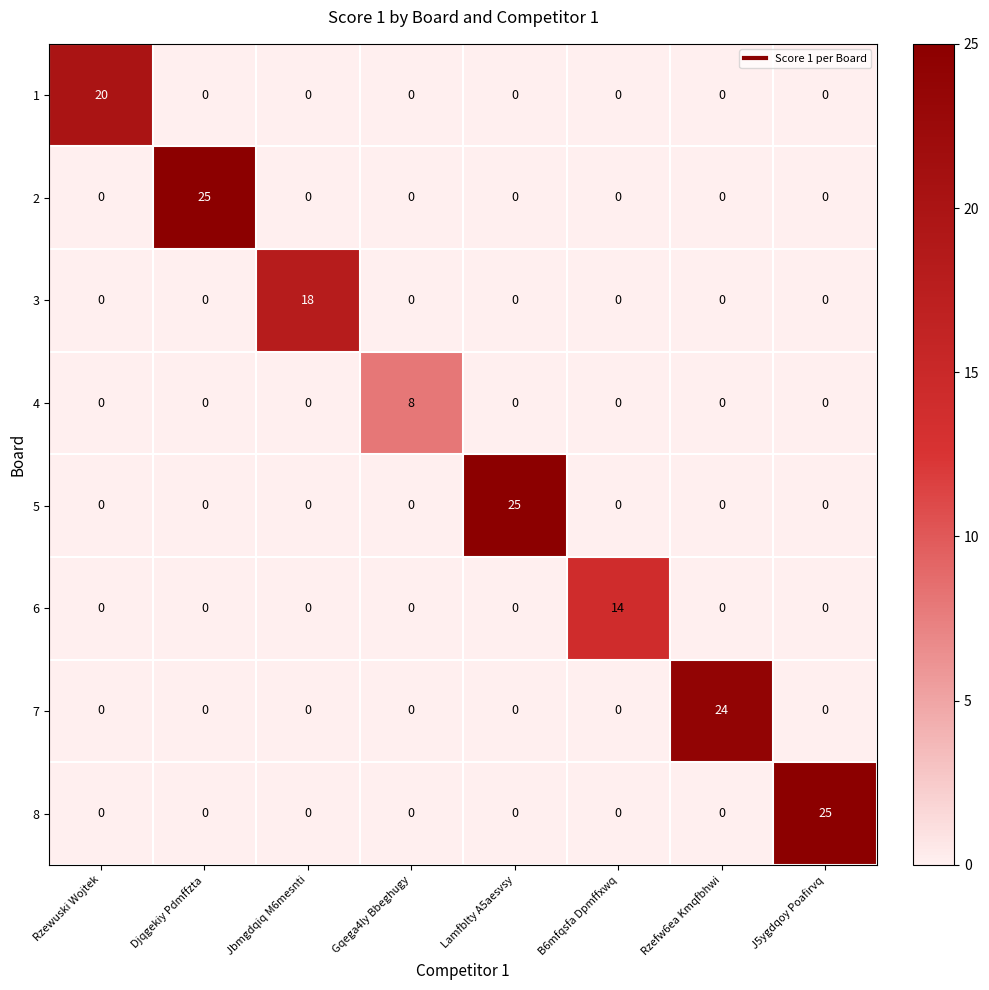

Between B6mfqsfa Dpmffxwq and Rzefw6ea Kmqfbhwi, which series saw the biggest shift?

7